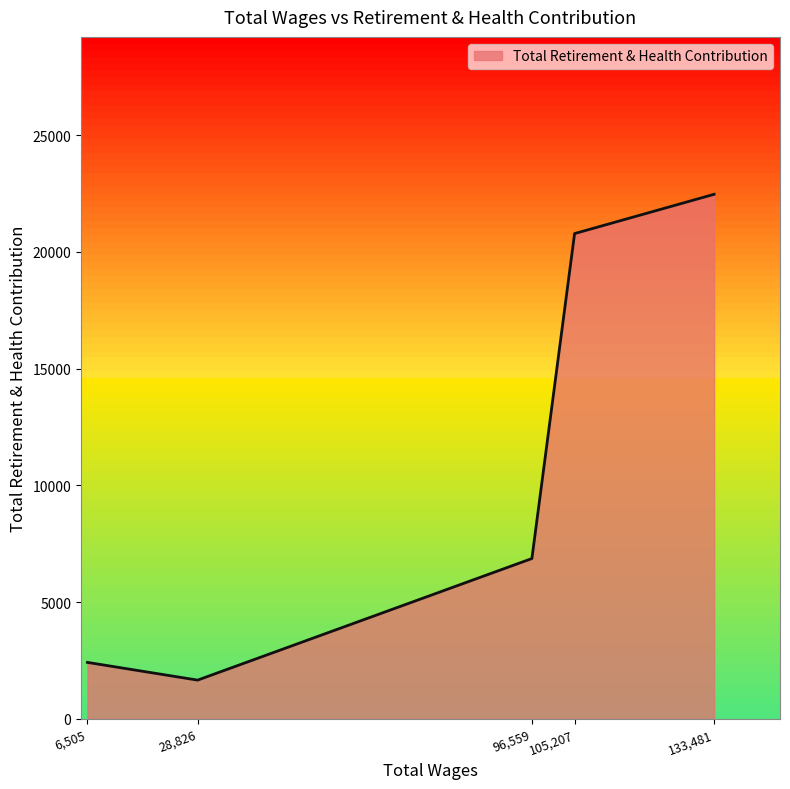

Which label corresponds to the largest value in the chart?

133,481